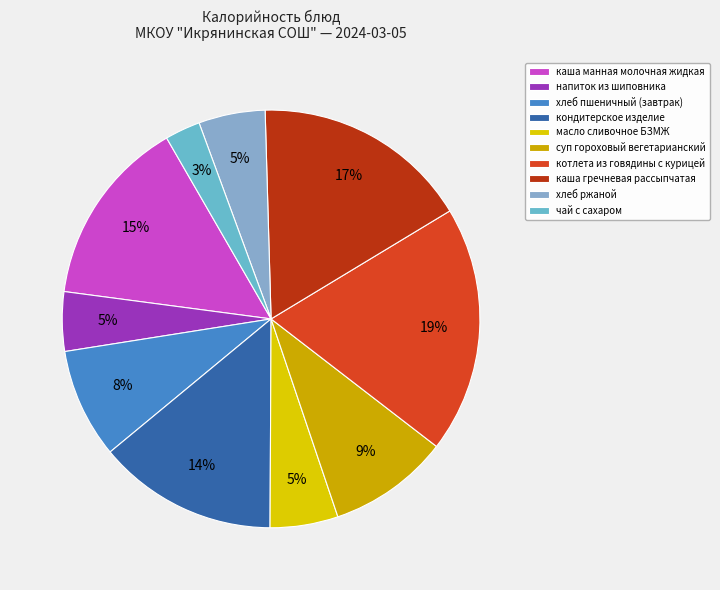

To the nearest percent, what is the difference between the котлета из говядины с курицей and масло сливочное БЗМЖ slice percentages?

14%